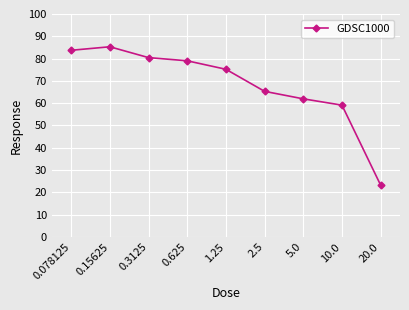

The value at 10.0 is 59.1. True or false?

True